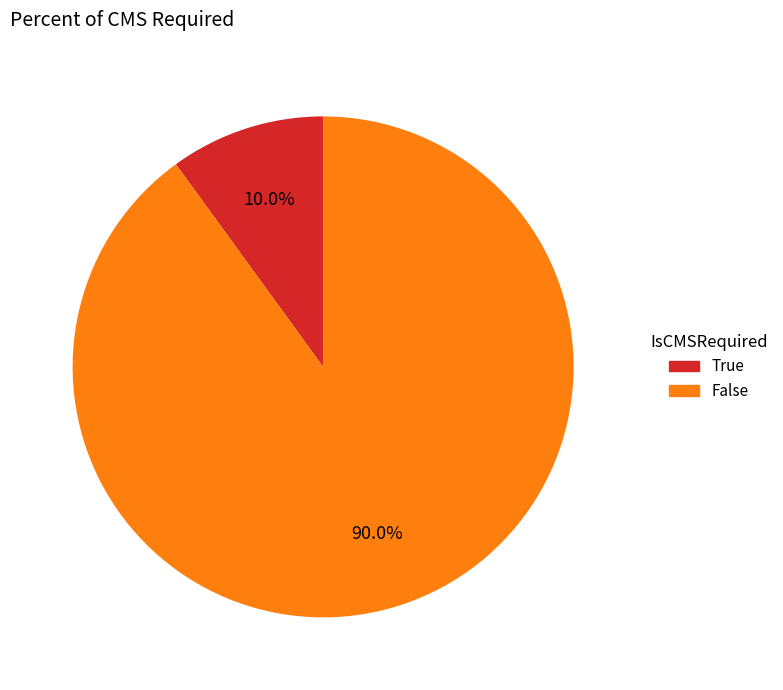

Does True represent more than half of the total?

No